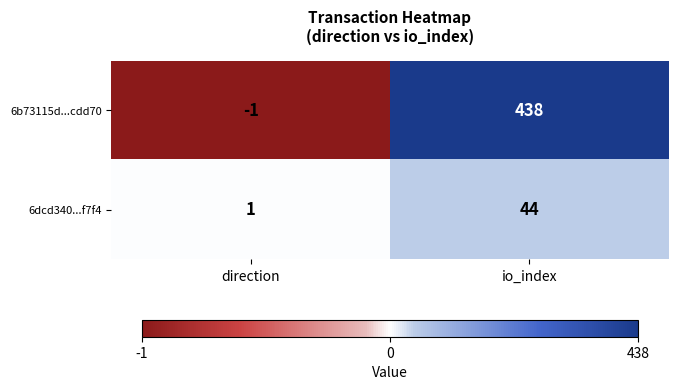

How many series are shown in this chart?

2